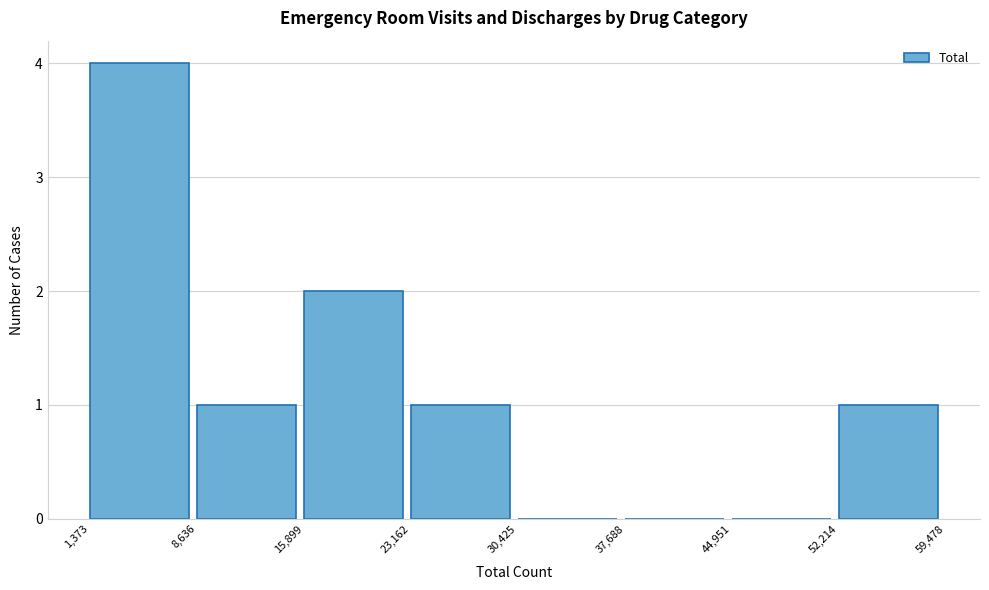

How tall is the bar that spans 52,214 to 59,478 on the x-axis? The values are not printed on the chart, so give them approximately, as read against the axis.

1